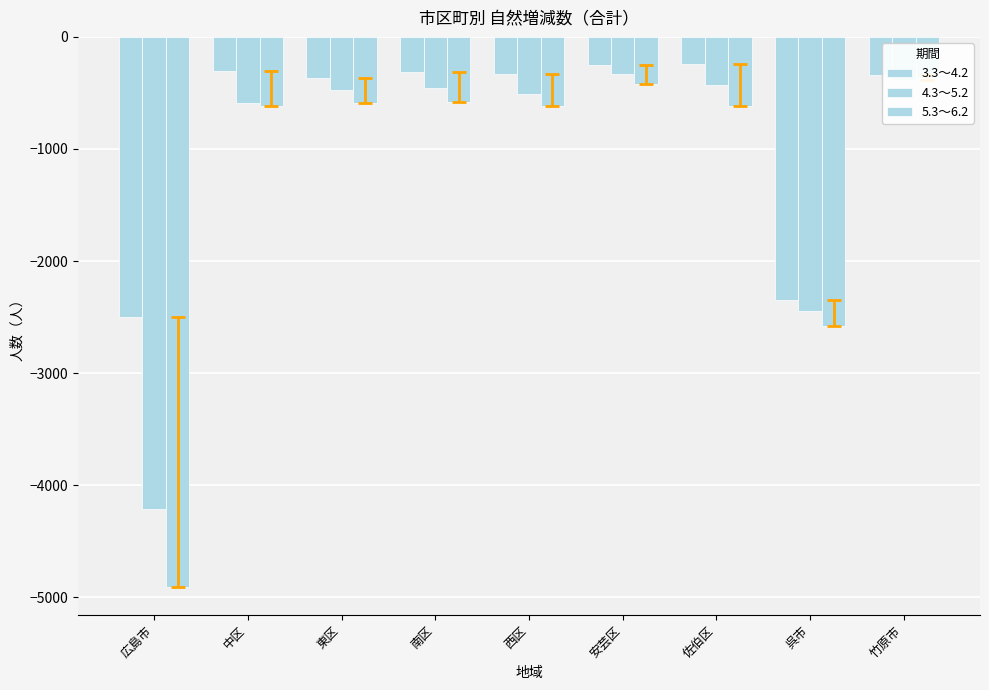

How many distinct data groups are displayed?

3